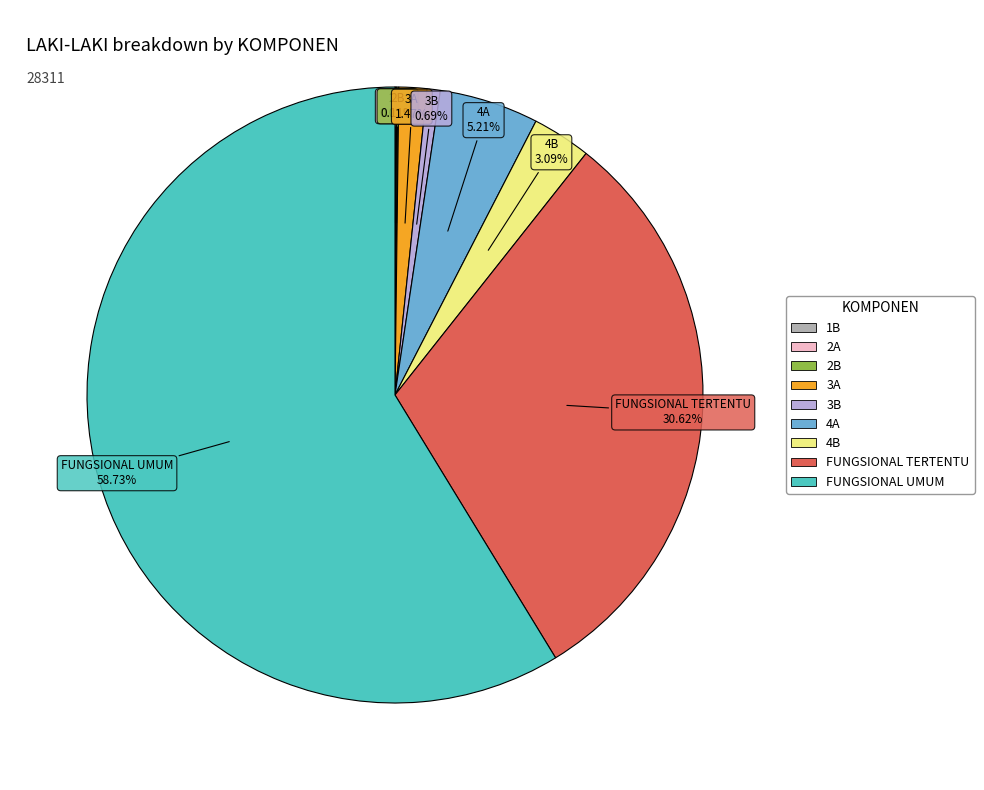

Do 4B and 3B together represent more than half of the pie?

No